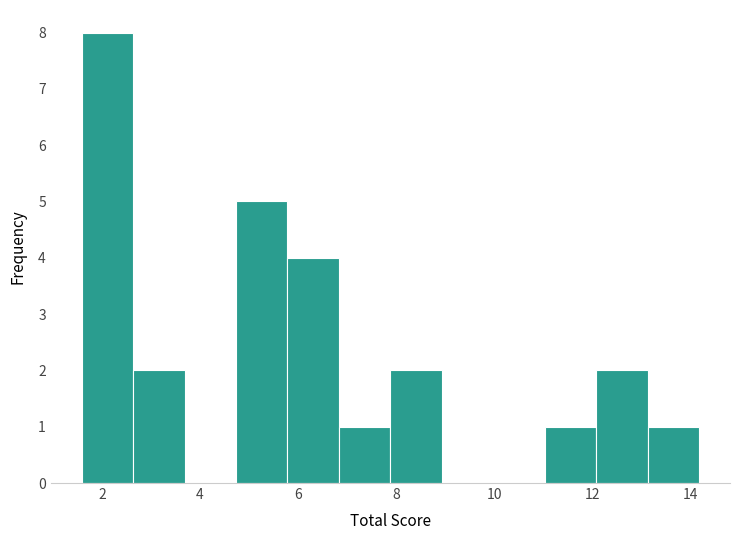

Which range on the x-axis has the tallest bar?

1.6 to 2.6